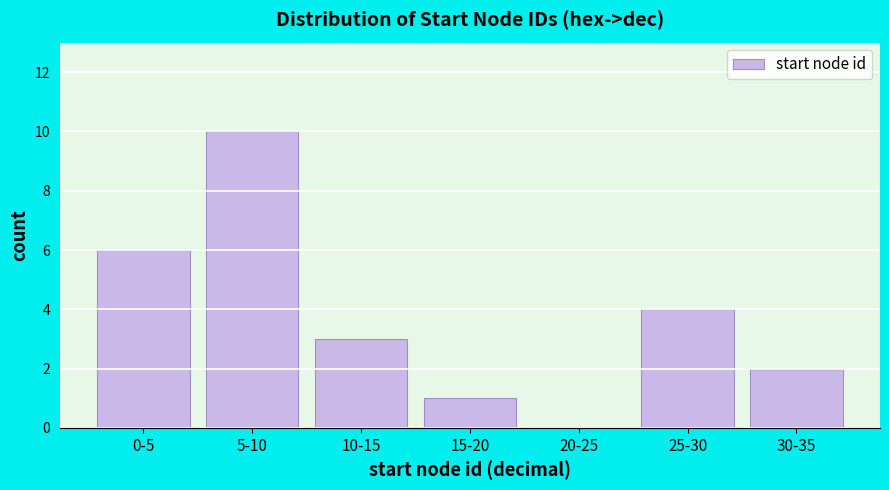

Reading left to right, transcribe all the data shown in this chart.

0-5=6	5-10=10	10-15=3	15-20=1	20-25=0	25-30=4	30-35=2